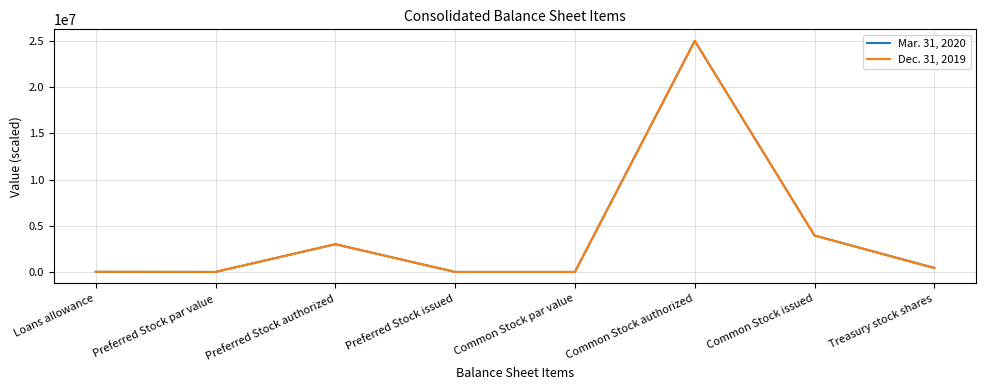

Which label corresponds to the largest value in the chart?

Common Stock authorized